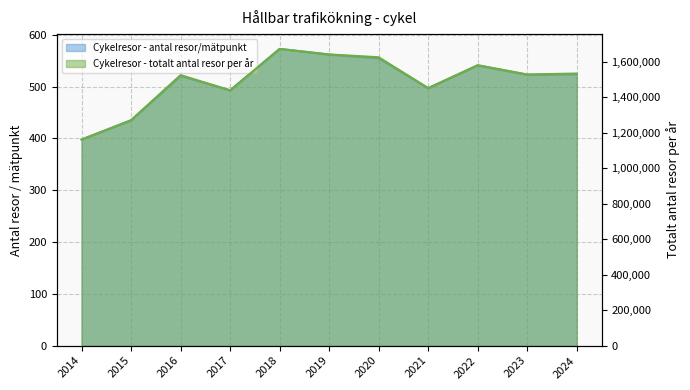

What is the maximum value for Cykelresor - totalt antal resor per år?

1672082